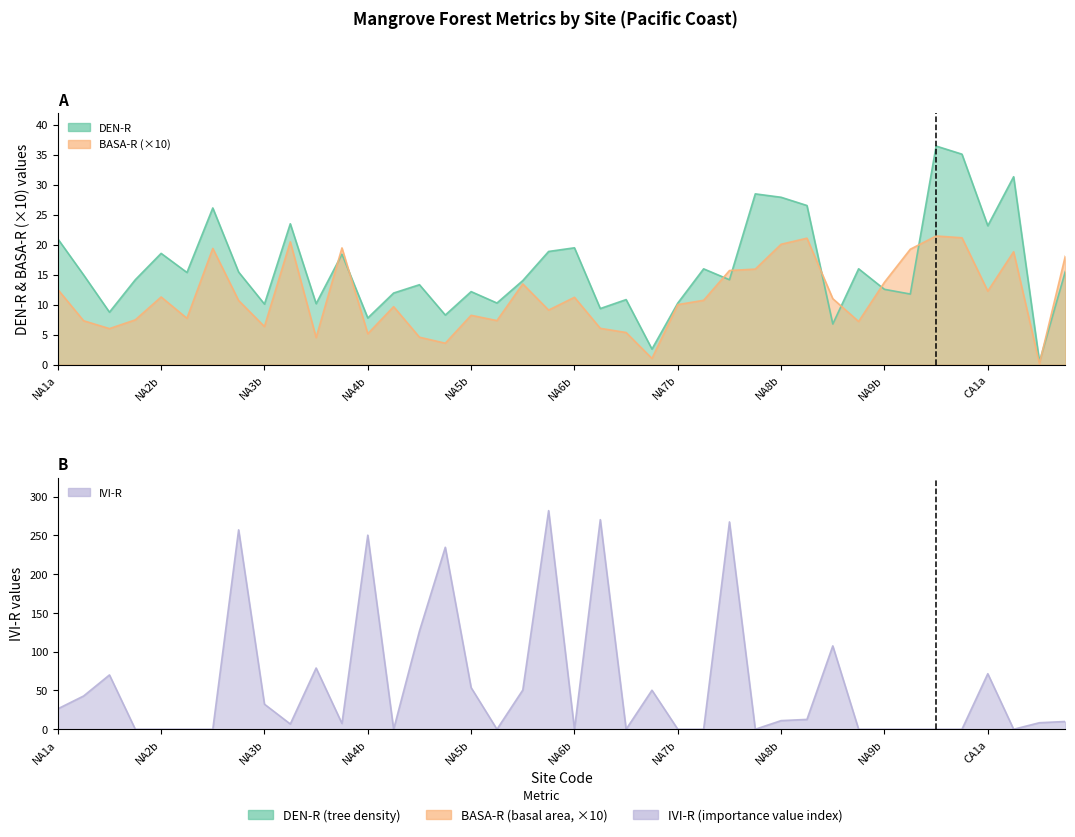

How many distinct data groups are displayed?

3